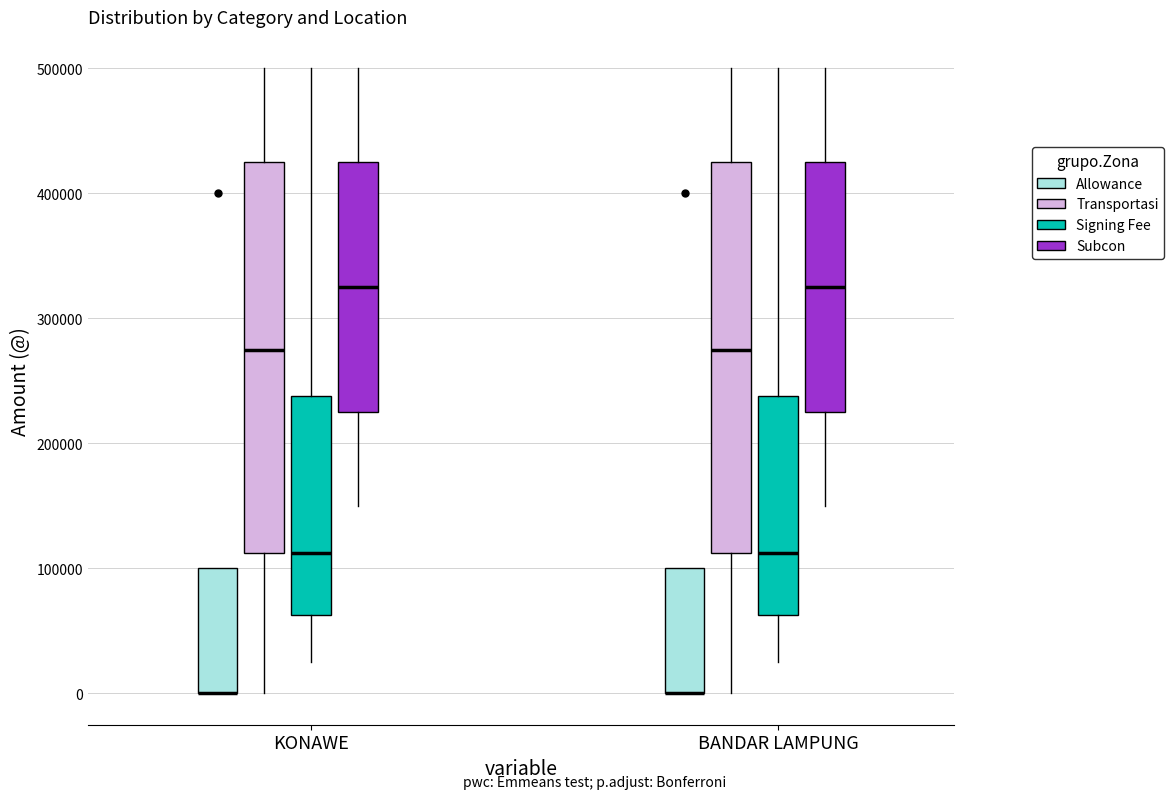

Reading left to right, read every box against the y-axis: the position of its median line, the range the box covers, and the ends of its whiskers. The values are not printed on the chart, so give them approximately, as read against the axis.

KONAWE (Allowance): median 0 (drawn on the box's lower edge), box 0 to 100000, whiskers 0 to 100000
KONAWE (Transportasi): median 280000, box 110000 to 430000, whiskers 0 to 500000
KONAWE (Signing Fee): median 110000, box 60000 to 240000, whiskers 30000 to 500000
KONAWE (Subcon): median 330000, box 230000 to 430000, whiskers 150000 to 500000
BANDAR LAMPUNG (Allowance): median 0 (drawn on the box's lower edge), box 0 to 100000, whiskers 0 to 100000
BANDAR LAMPUNG (Transportasi): median 280000, box 110000 to 430000, whiskers 0 to 500000
BANDAR LAMPUNG (Signing Fee): median 110000, box 60000 to 240000, whiskers 30000 to 500000
BANDAR LAMPUNG (Subcon): median 330000, box 230000 to 430000, whiskers 150000 to 500000